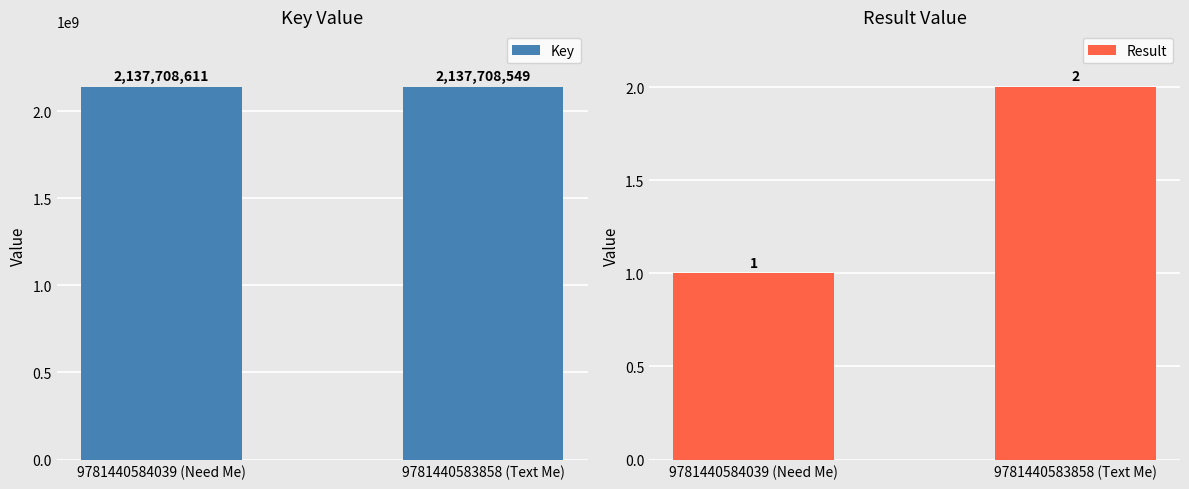

Which series changed the most between 9781440584039 (Need Me) and 9781440583858 (Text Me)?

Key